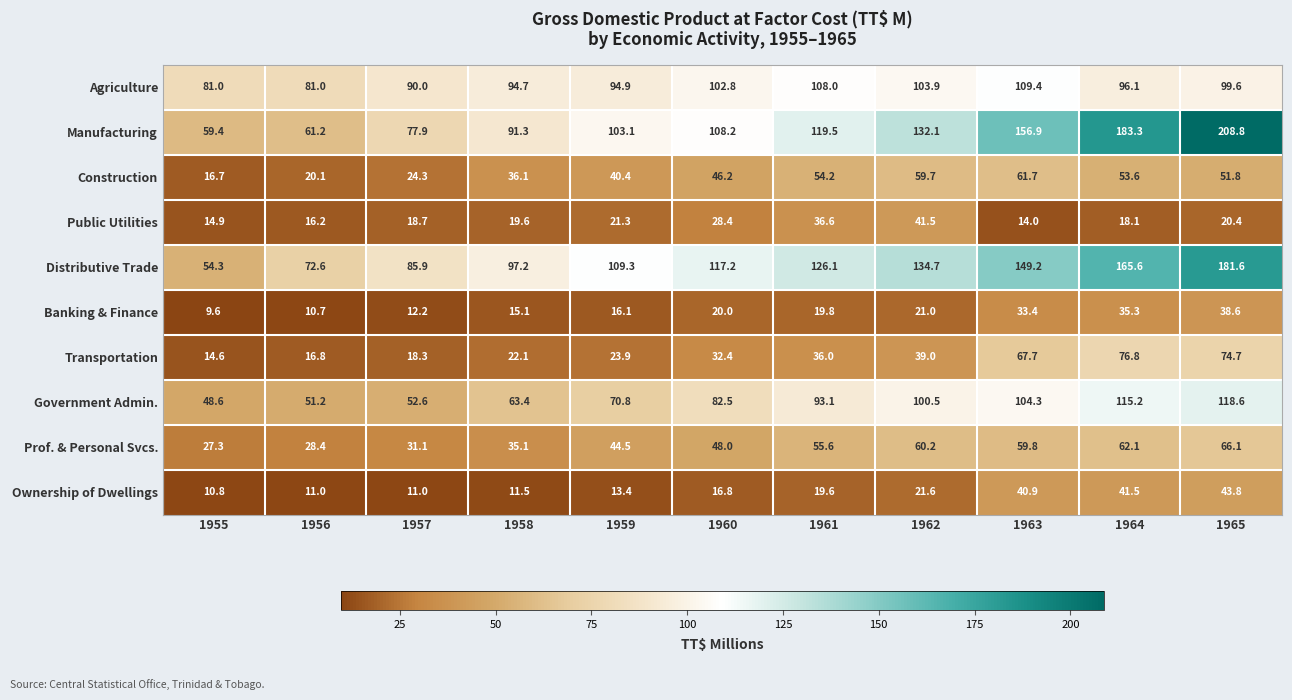

Read the Government Admin. value at 1959.

70.8